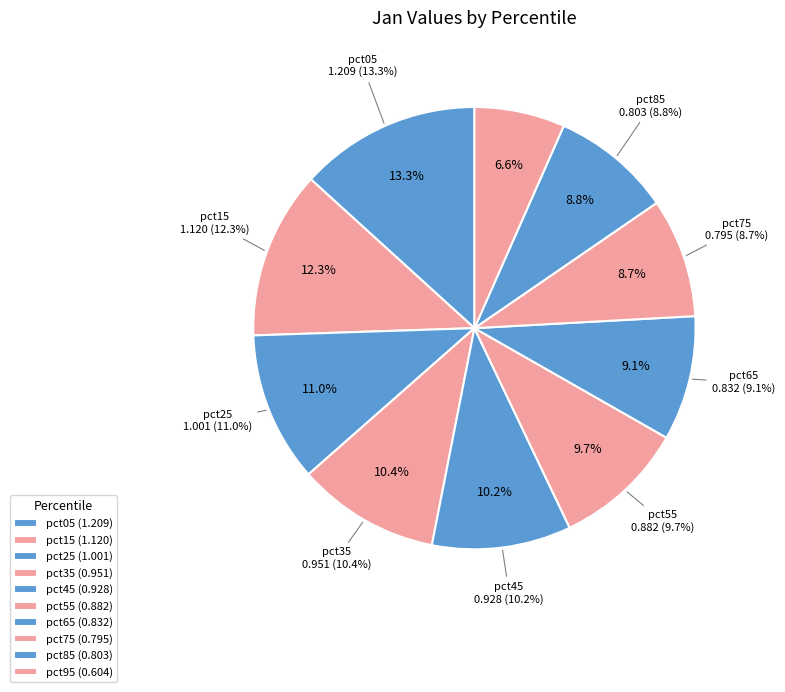

Is it true that pct25 is 20% of the pie?

False